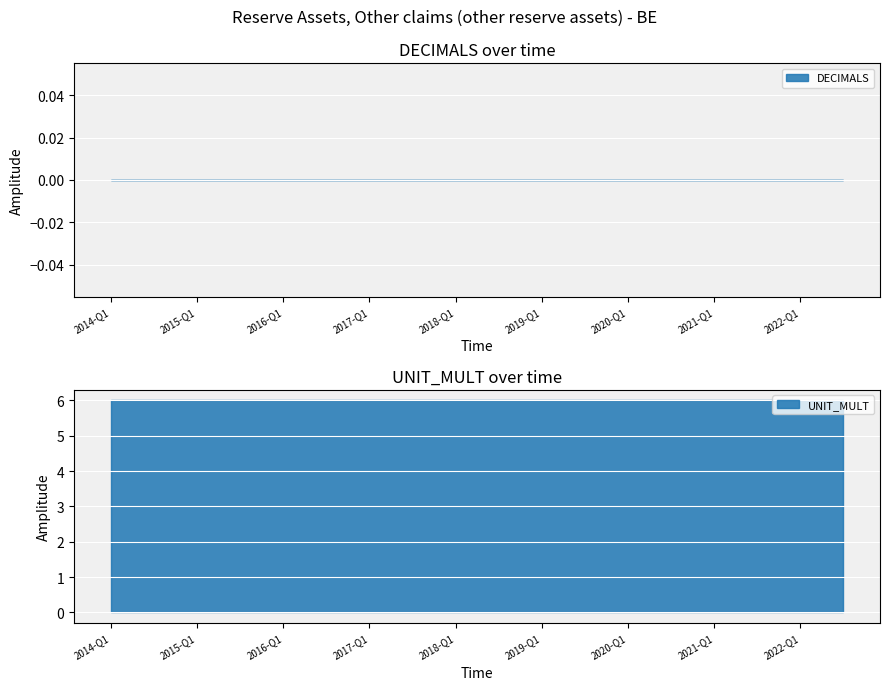

List the series in order of their peak value, highest first.

UNIT_MULT, DECIMALS